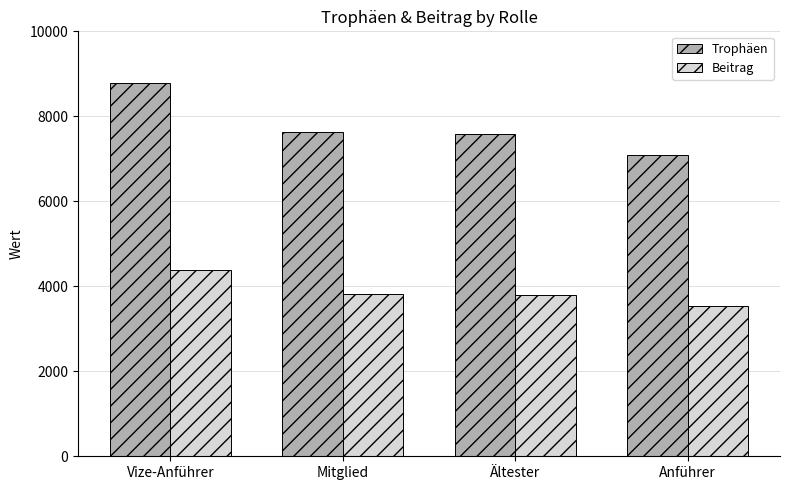

At which label does Trophäen reach its peak?

Vize-Anführer